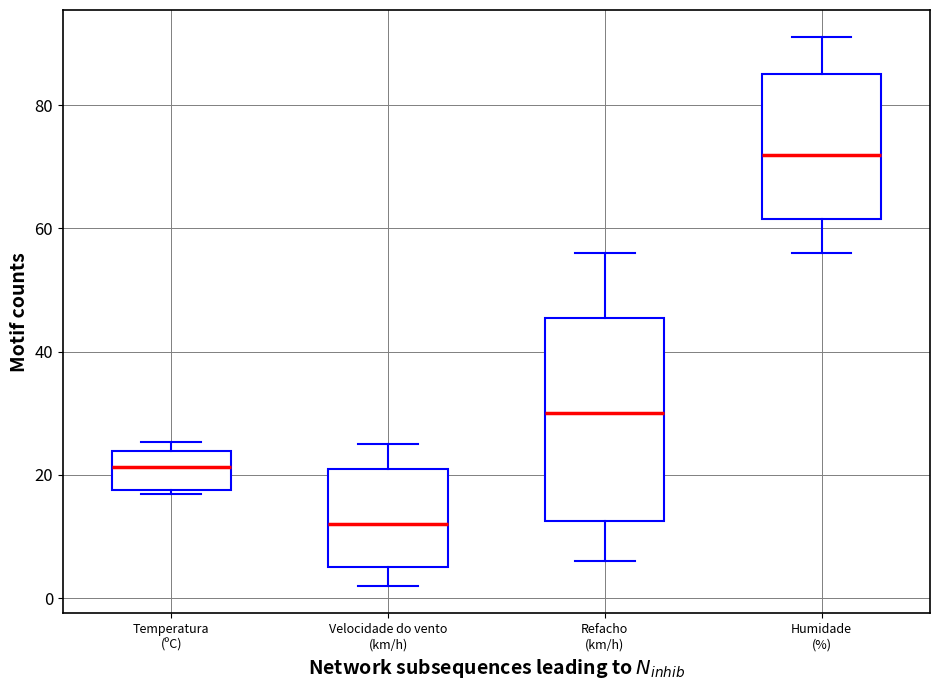

Reading left to right, read every box against the y-axis: the position of its median line, the range the box covers, and the ends of its whiskers. The values are not printed on the chart, so give them approximately, as read against the axis.

Temperatura (ºC): median 22, box 18 to 24, whiskers 16 to 26
Velocidade do vento (km/h): median 12, box 6 to 22, whiskers 2 to 26
Refacho (km/h): median 30, box 12 to 46, whiskers 6 to 56
Humidade (%): median 72, box 62 to 86, whiskers 56 to 92